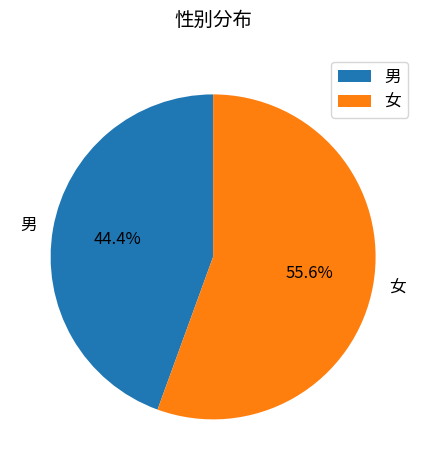

What is the majority slice?

女